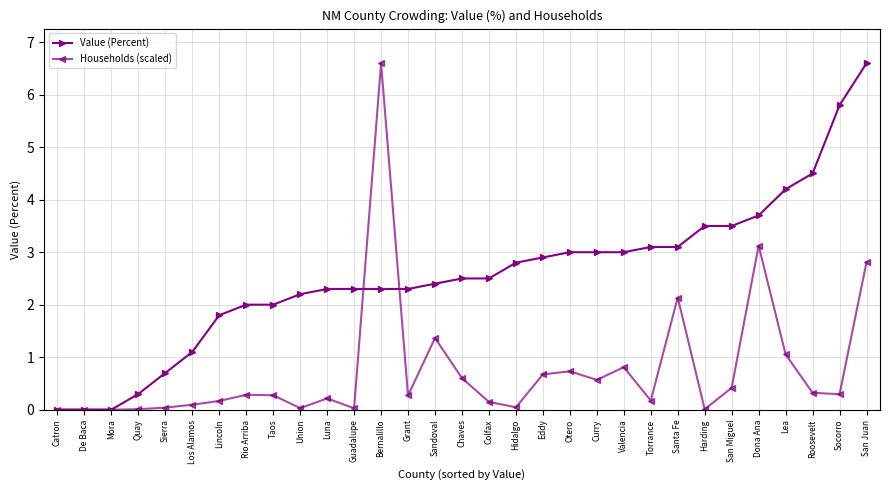

What are all the series names shown in the legend?

Value (Percent), Households (scaled)